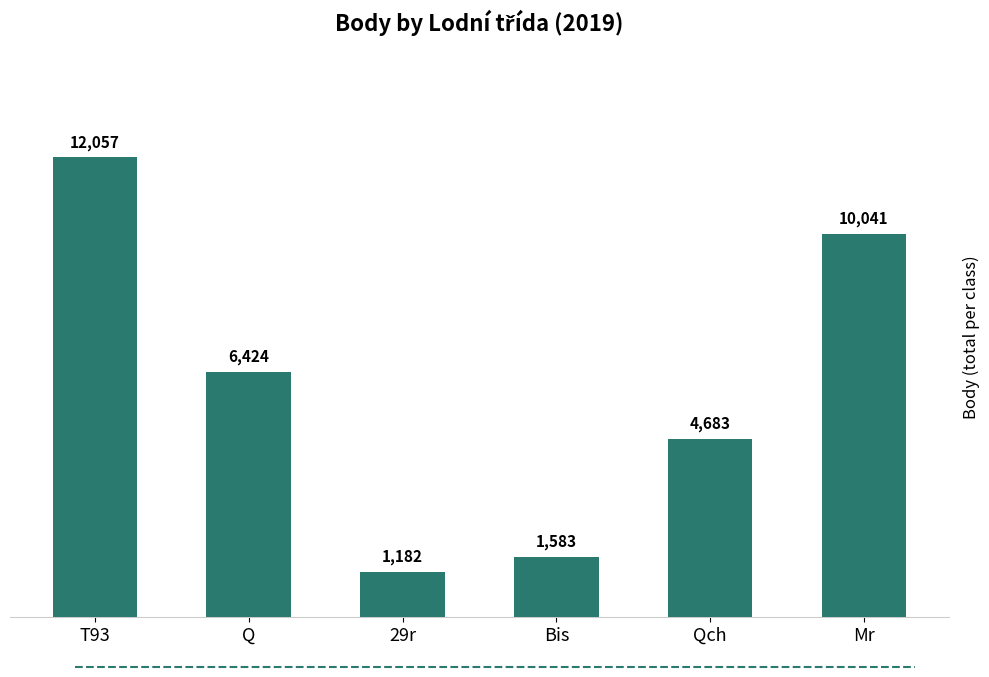

Reading right to left, list all the values displayed in this chart.

Mr=10041	Qch=4683	Bis=1583	29r=1182	Q=6424	T93=12057